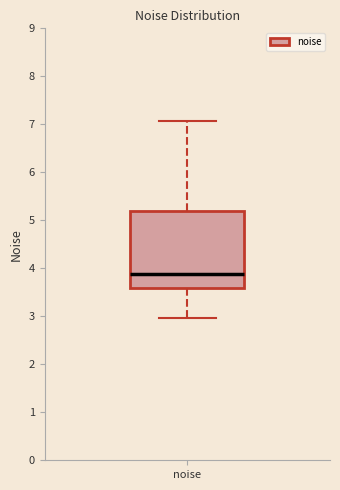

Where does the median line of the box for noise sit on the y-axis? The values are not printed on the chart, so give them approximately, as read against the axis.

3.9